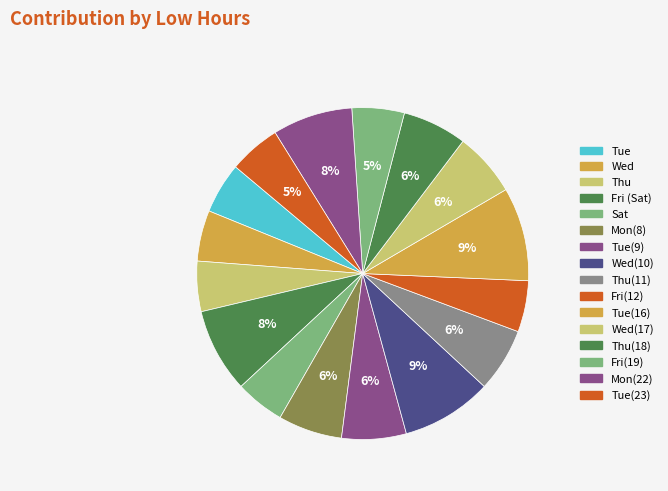

Rank the categories by value from lowest to highest.

Sat, Thu, Wed, Tue, Fri(12), Tue(23), Fri(19), Thu(11), Mon(8), Wed(17), Thu(18), Tue(9), Mon(22), Fri (Sat), Wed(10), Tue(16)